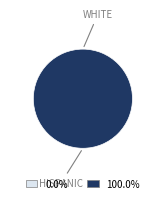

To the nearest percent, what is the combined percentage of Ticket (io_index=0) and Regular (io_index=14)?

100%